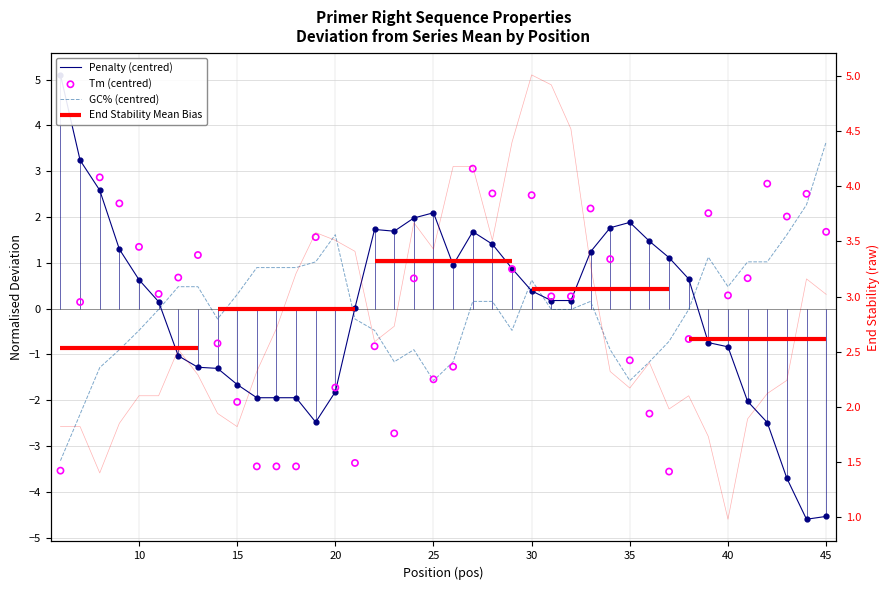

Which series has the largest total across all categories?

PRIMER_RIGHT_0_END_STABILITY